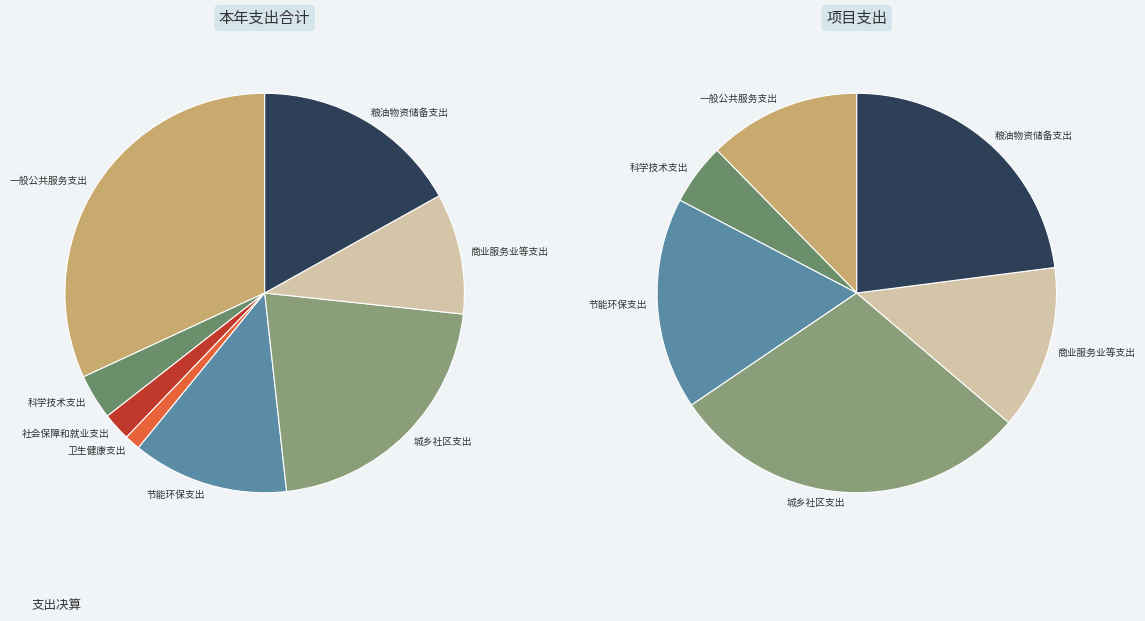

Rank the categories by value from highest to lowest.

一般公共服务支出, 城乡社区支出, 粮油物资储备支出, 节能环保支出, 商业服务业等支出, 科学技术支出, 社会保障和就业支出, 卫生健康支出